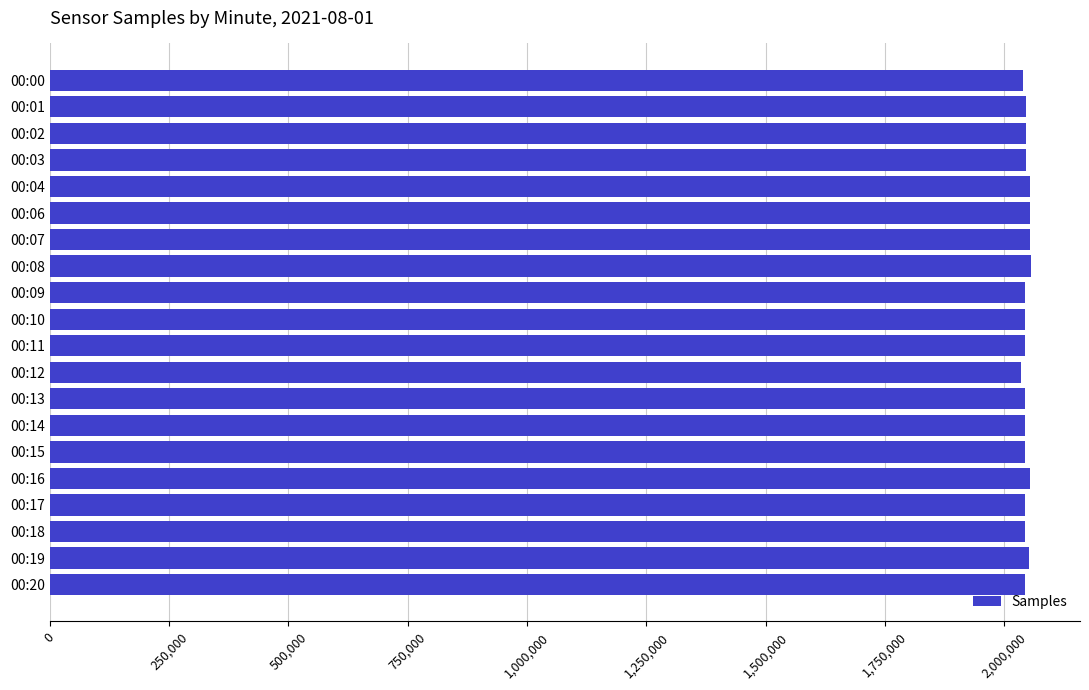

What is the value of the 1st bar from the top?

2038563